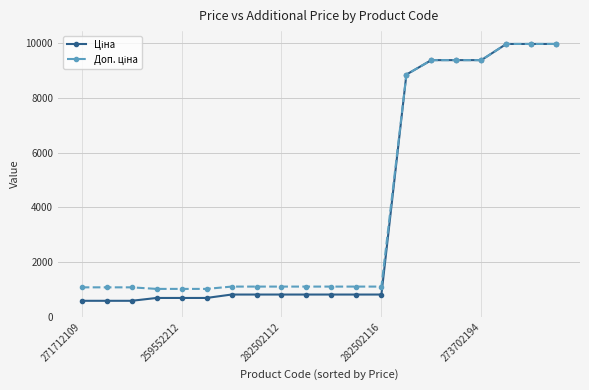

What is the smallest value displayed?

589.9